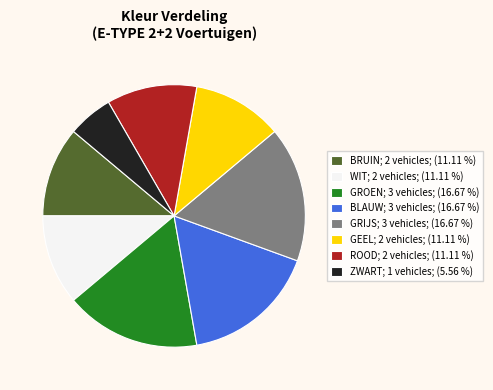

What is the smallest slice in the pie chart?

ZWART